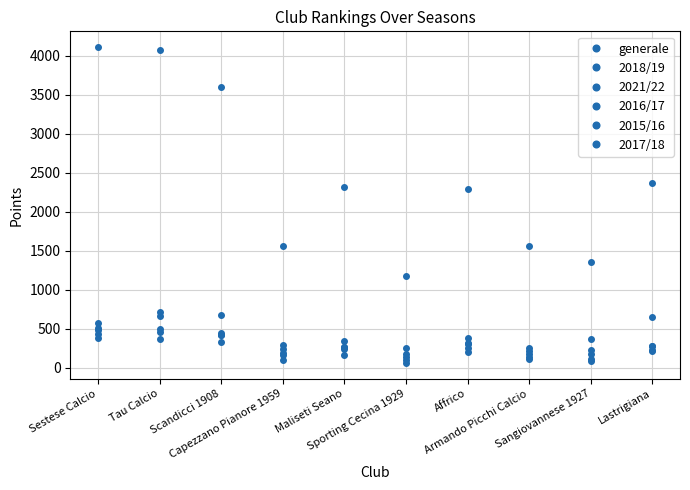

What is the highest value of the 2016/17 series?

507.5